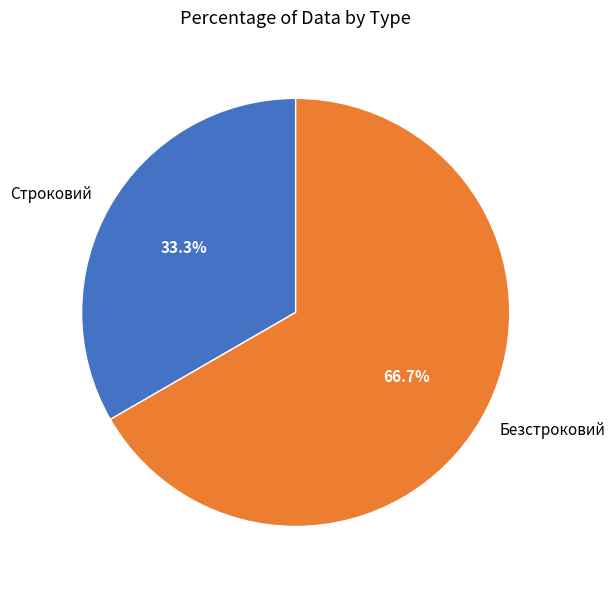

Which slice is the smallest?

Строковий